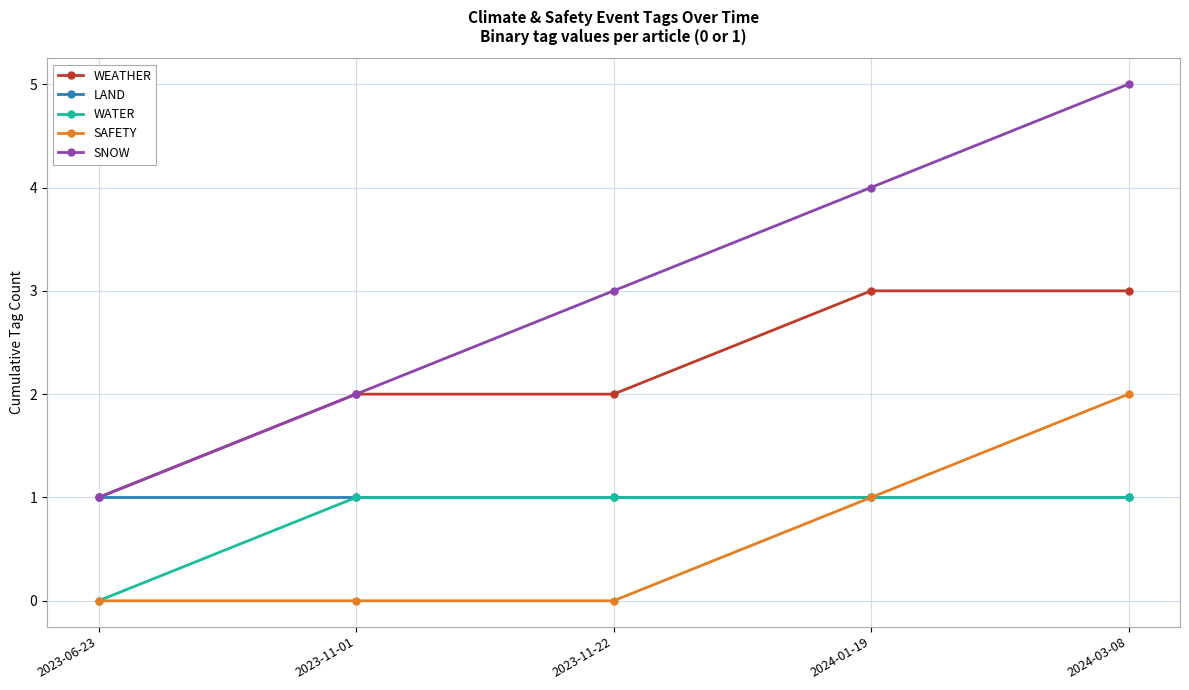

Is it true that SNOW equals 8 at 2024-03-08?

False